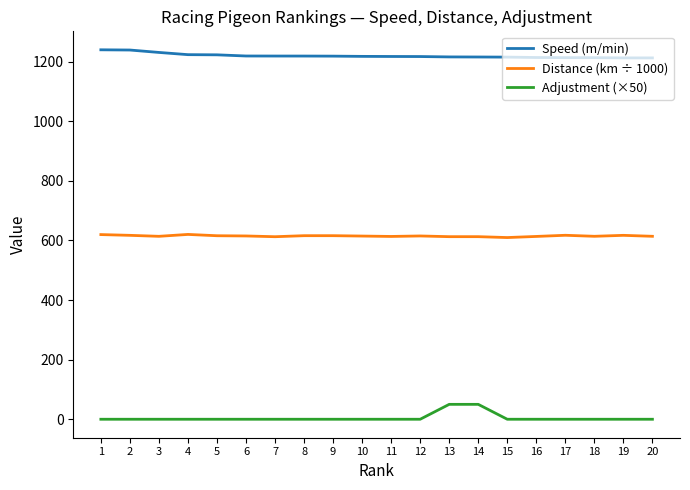

What is the sum of the Distance (km ÷ 1000) values at 6 and 15?

1224.8